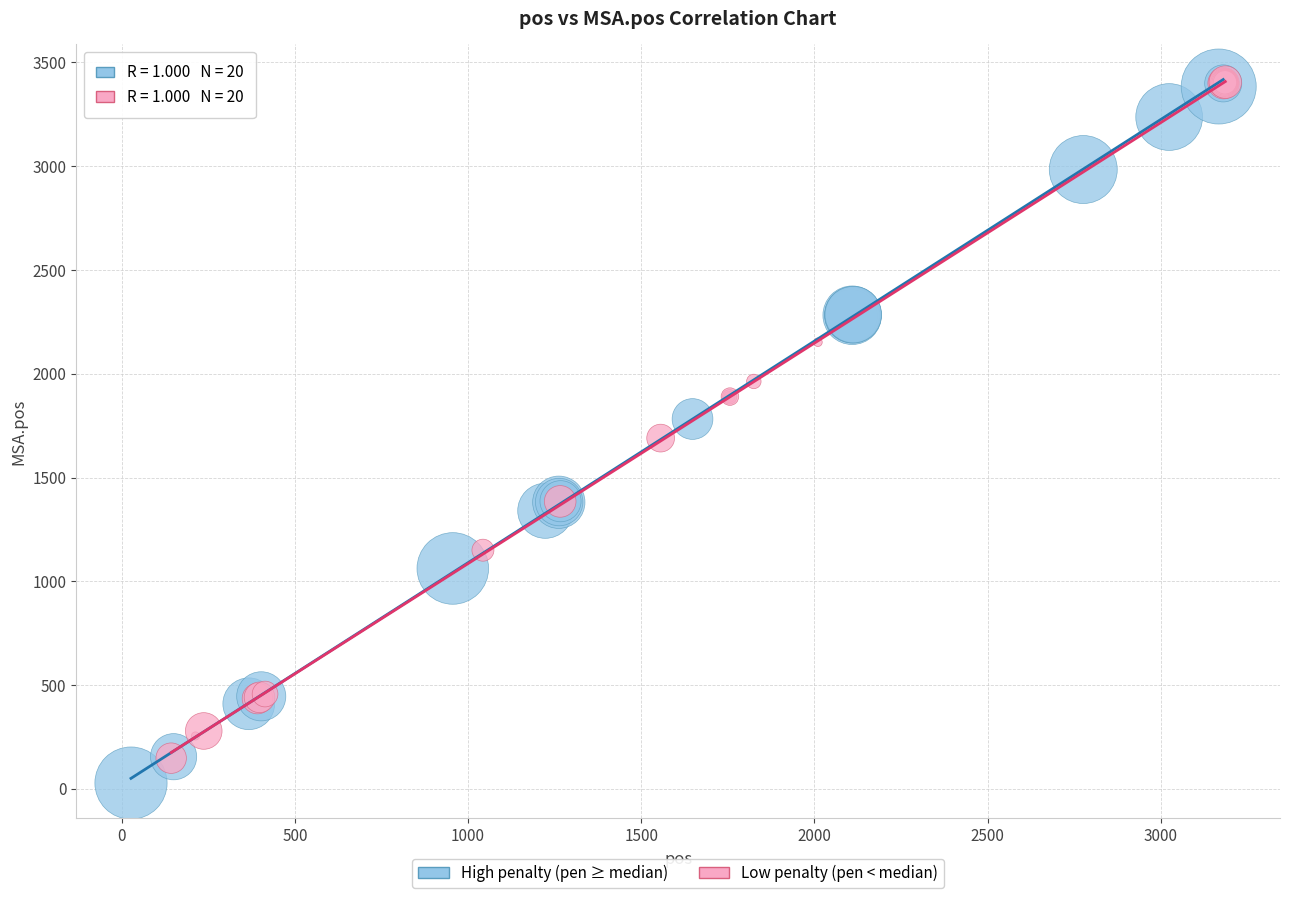

Which series contains the lowest Y value?

High penalty (pen ≥ median)